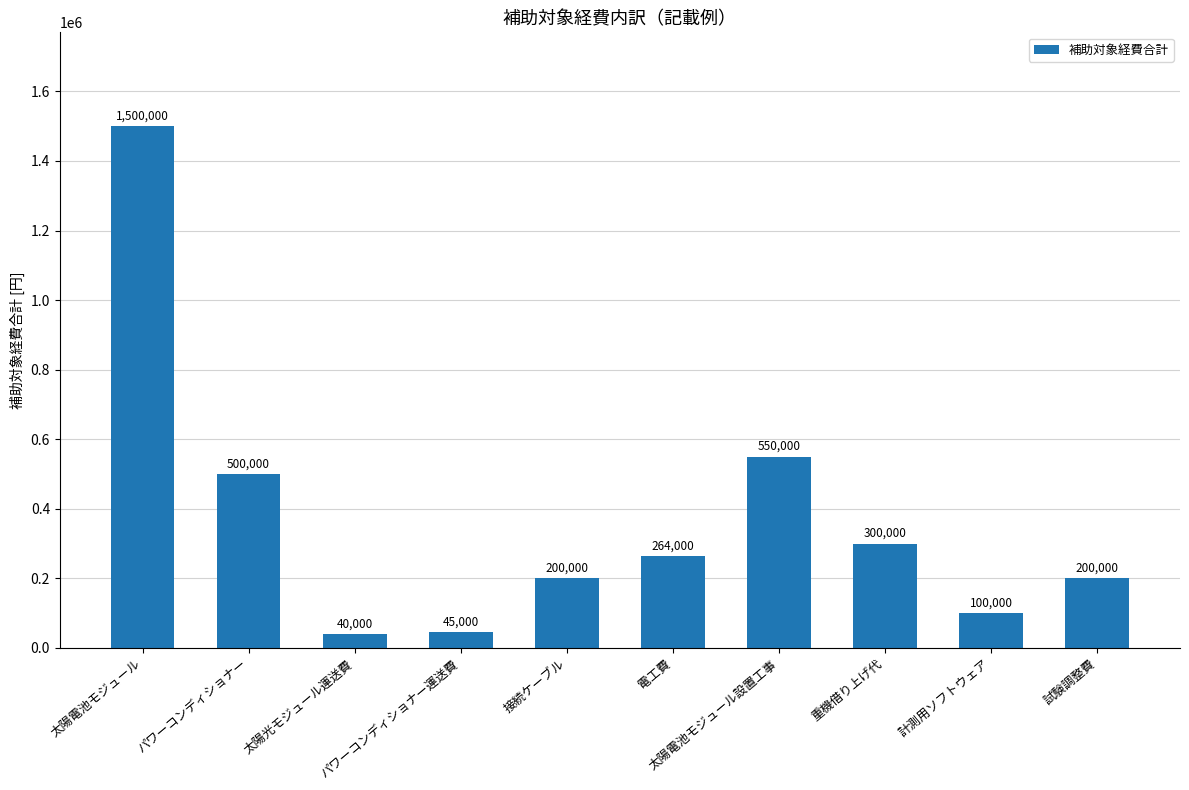

What is the sum of the values at 計測用ソフトウェア and 電工費?

364000